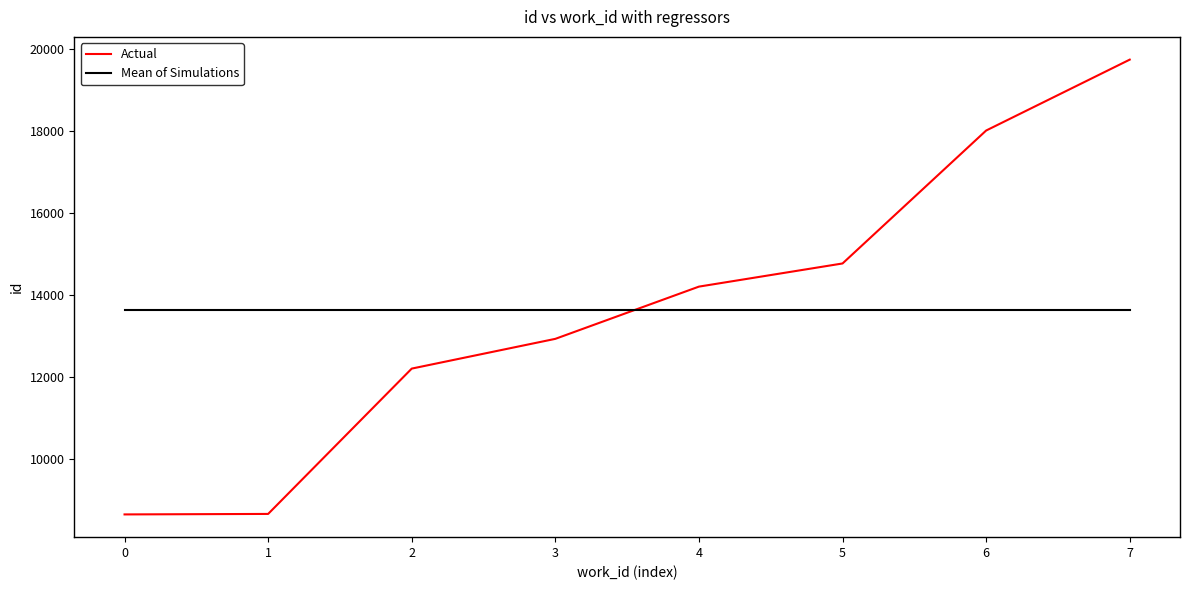

At which category is the sum across all series the highest?

7